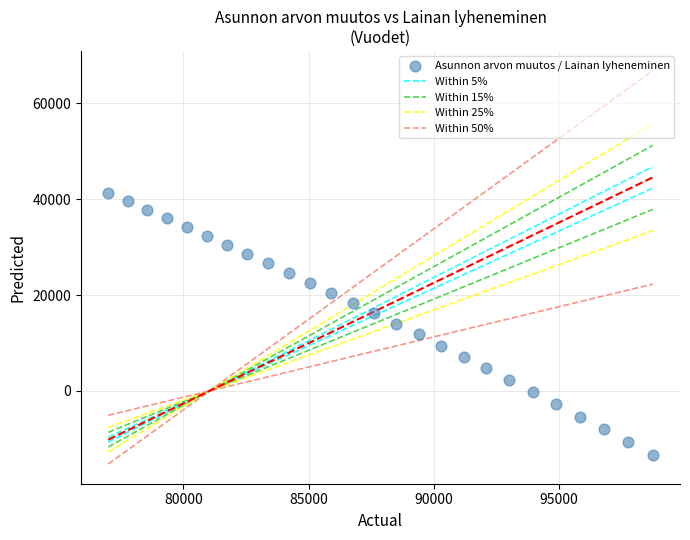

What is the range of Y values (max minus min)?

54748.2